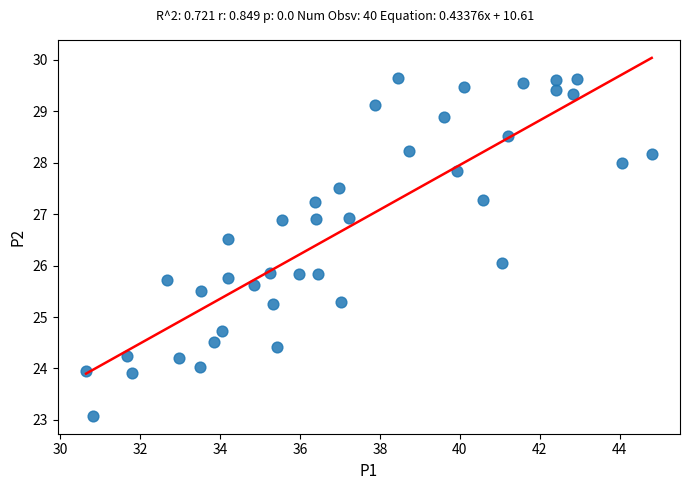

What is the range of Y values (max minus min)?

6.6